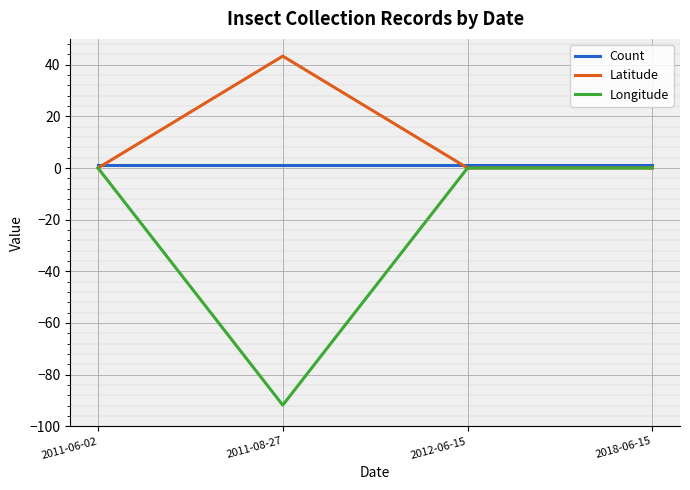

The value of Latitude at 2011-08-27 is 10.6. True or false?

False